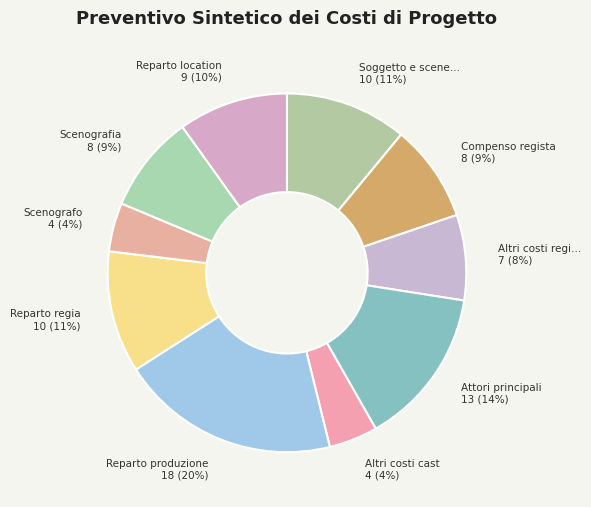

Count the number of slices in the pie.

10